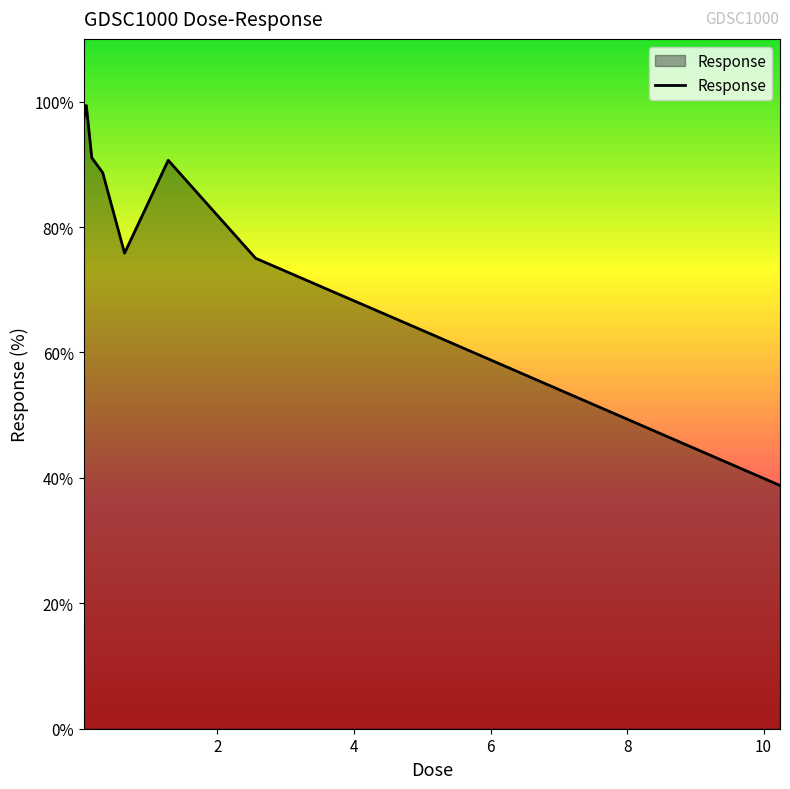

What is the average value?

79.9